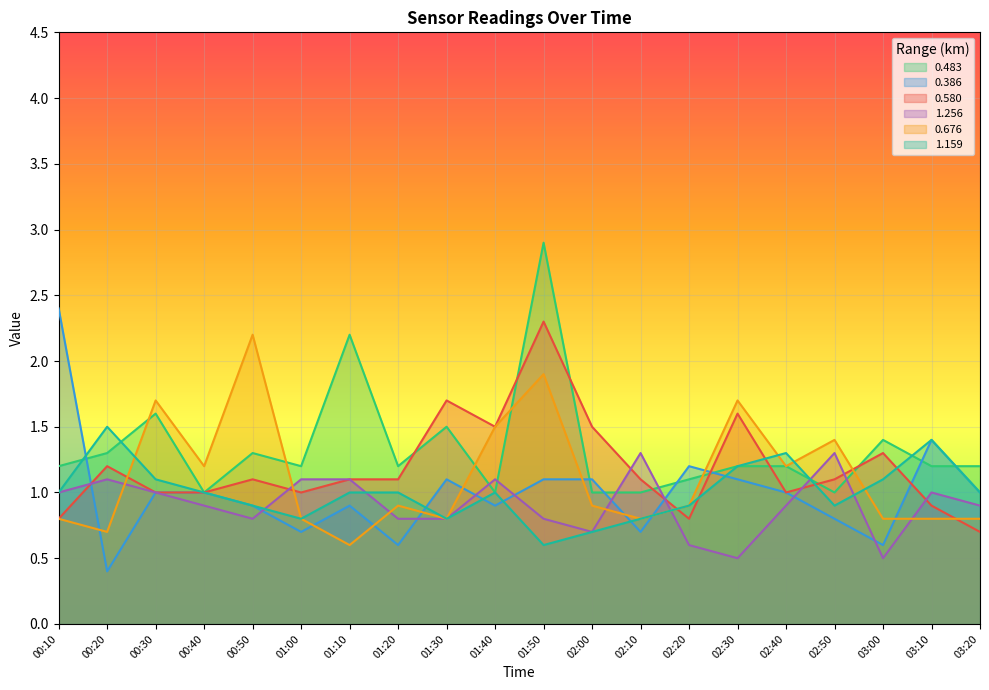

Read the 0.676 value at 01:50.

1.9